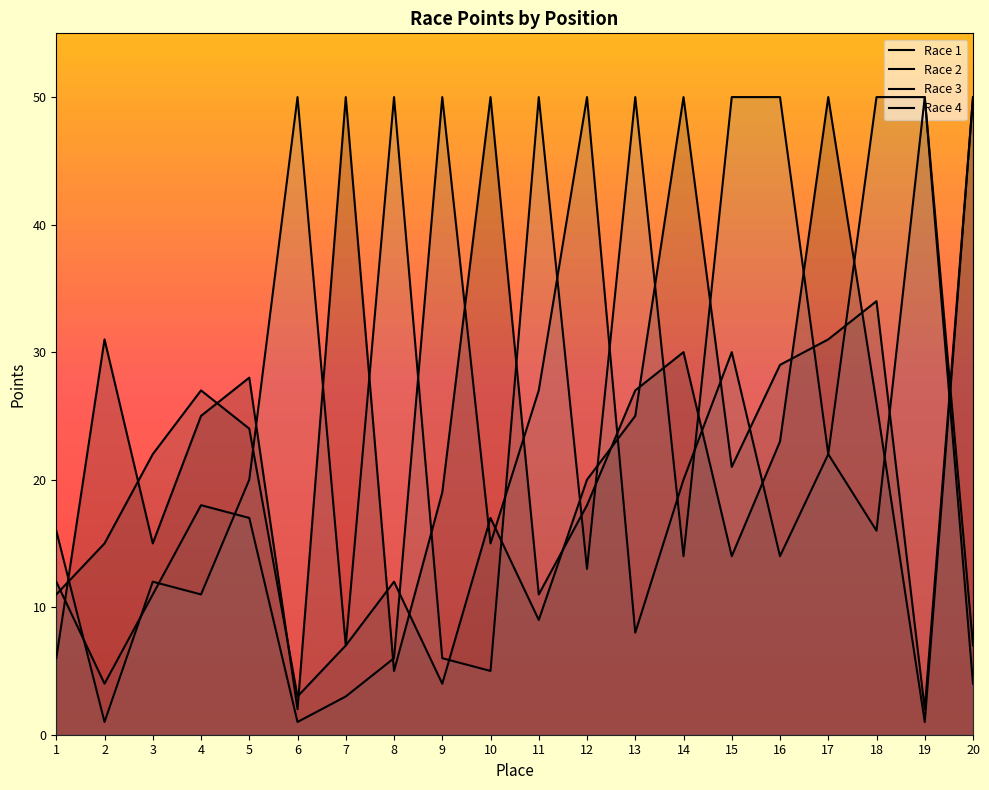

Between which two adjacent categories do Race 1 and Race 2 first intersect?

1 and 2